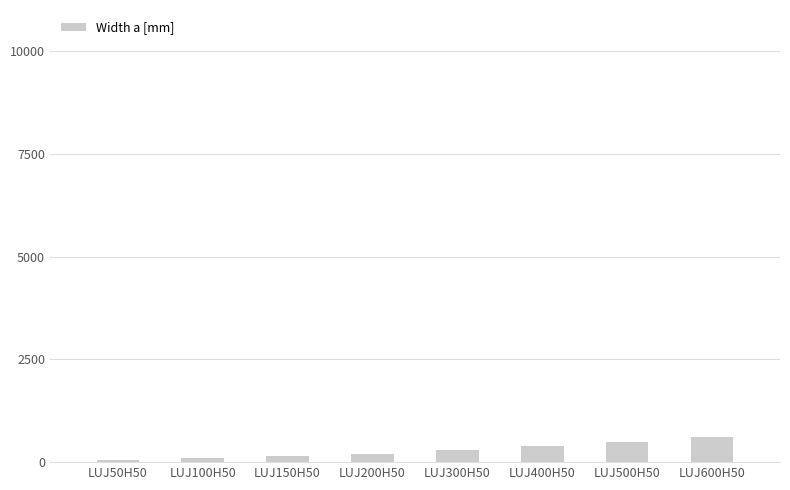

What is the ratio of the value at LUJ400H50 to the value at LUJ600H50?

0.7